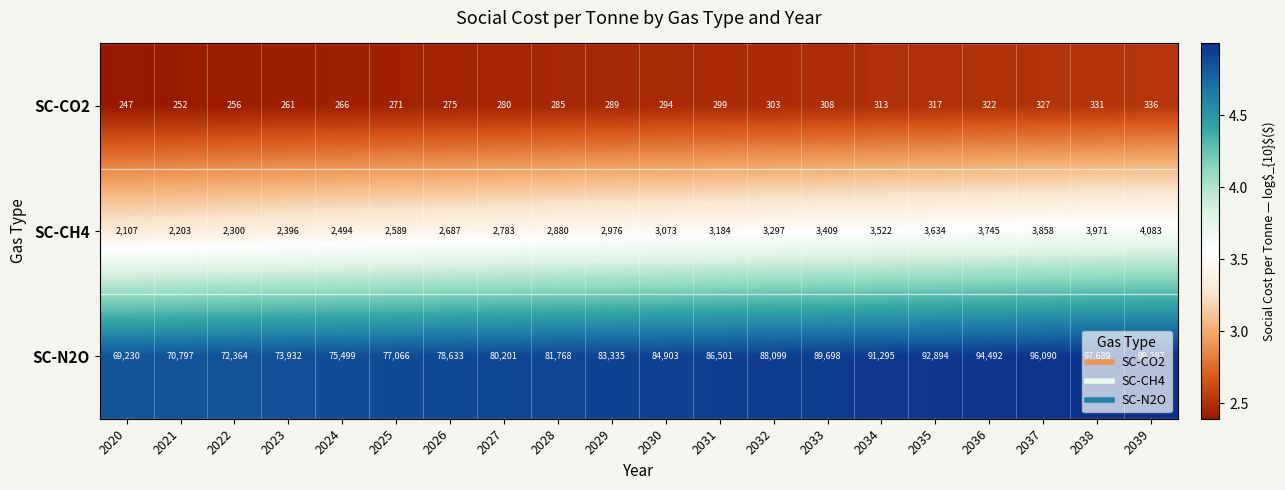

Is it true that SC-N2O equals 92894 at 2035?

True